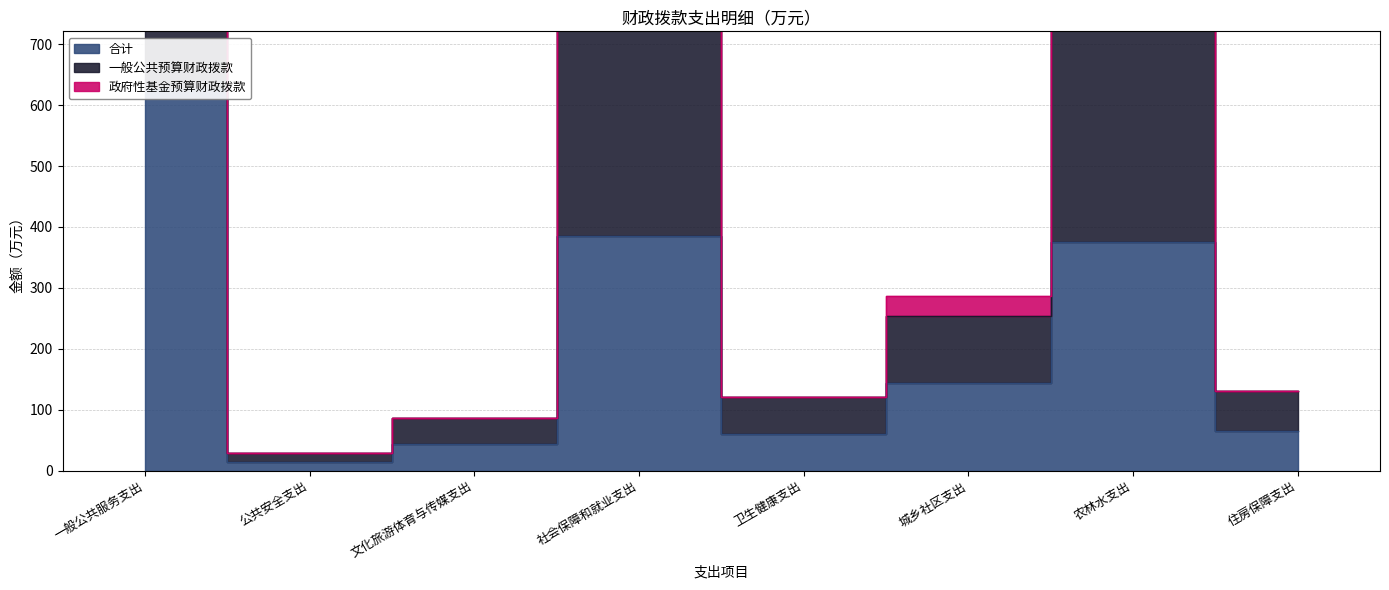

True or false: 合计 and 一般公共预算财政拨款 cross at least once.

False